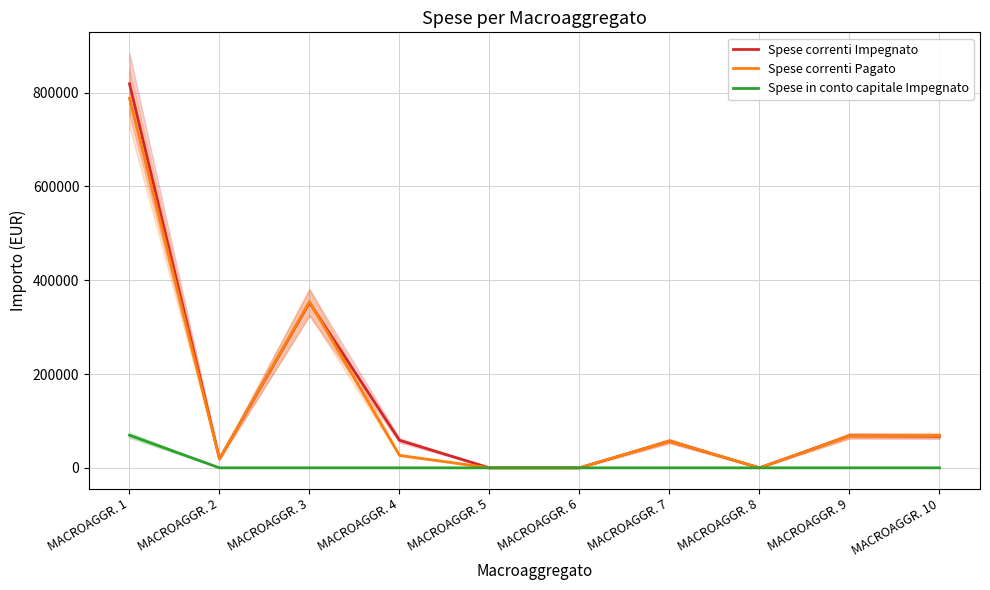

List the labels in order of Spese correnti Impegnato value, smallest first.

MACROAGGR. 5, MACROAGGR. 6, MACROAGGR. 8, MACROAGGR. 2, MACROAGGR. 7, MACROAGGR. 4, MACROAGGR. 10, MACROAGGR. 9, MACROAGGR. 3, MACROAGGR. 1